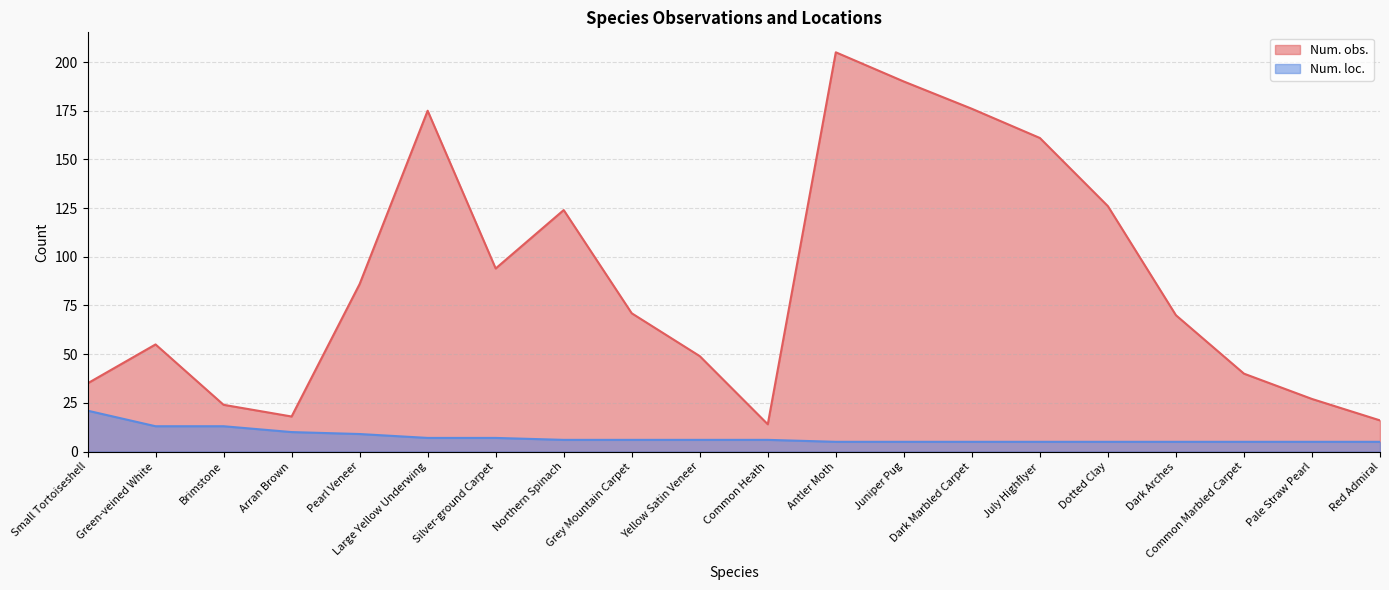

True or false: Num. obs. has more than 1 interior local peaks.

True